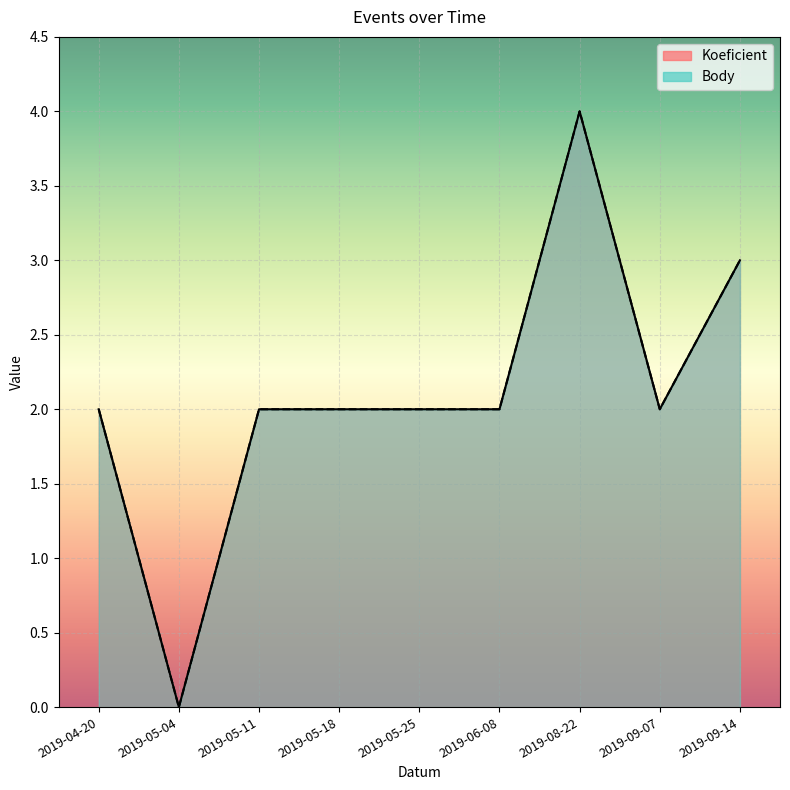

The value of Koeficient at 2019-08-22 is 4. True or false?

True